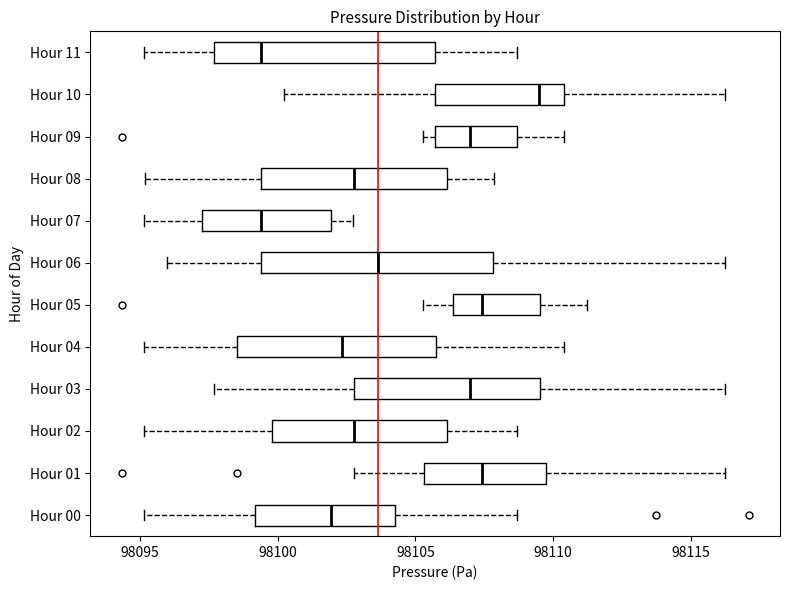

Reading bottom to top, read every box against the x-axis: the position of its median line, the range the box covers, and the ends of its whiskers. The values are not printed on the chart, so give them approximately, as read against the axis.

Hour 00: median 98102.0, box 98099.0 to 98104.5, whiskers 98095.0 to 98108.5
Hour 01: median 98107.5, box 98105.5 to 98109.5, whiskers 98103.0 to 98116.5
Hour 02: median 98103.0, box 98100.0 to 98106.0, whiskers 98095.0 to 98108.5
Hour 03: median 98107.0, box 98103.0 to 98109.5, whiskers 98097.5 to 98116.5
Hour 04: median 98102.5, box 98098.5 to 98105.5, whiskers 98095.0 to 98110.5
Hour 05: median 98107.5, box 98106.5 to 98109.5, whiskers 98105.5 to 98111.0
Hour 06: median 98103.5, box 98099.5 to 98108.0, whiskers 98096.0 to 98116.5
Hour 07: median 98099.5, box 98097.5 to 98102.0, whiskers 98095.0 to 98103.0
Hour 08: median 98103.0, box 98099.5 to 98106.0, whiskers 98095.0 to 98108.0
Hour 09: median 98107.0, box 98105.5 to 98108.5, whiskers 98105.5 (just left of the box's left edge) to 98110.5
Hour 10: median 98109.5, box 98105.5 to 98110.5, whiskers 98100.0 to 98116.5
Hour 11: median 98099.5, box 98097.5 to 98105.5, whiskers 98095.0 to 98108.5